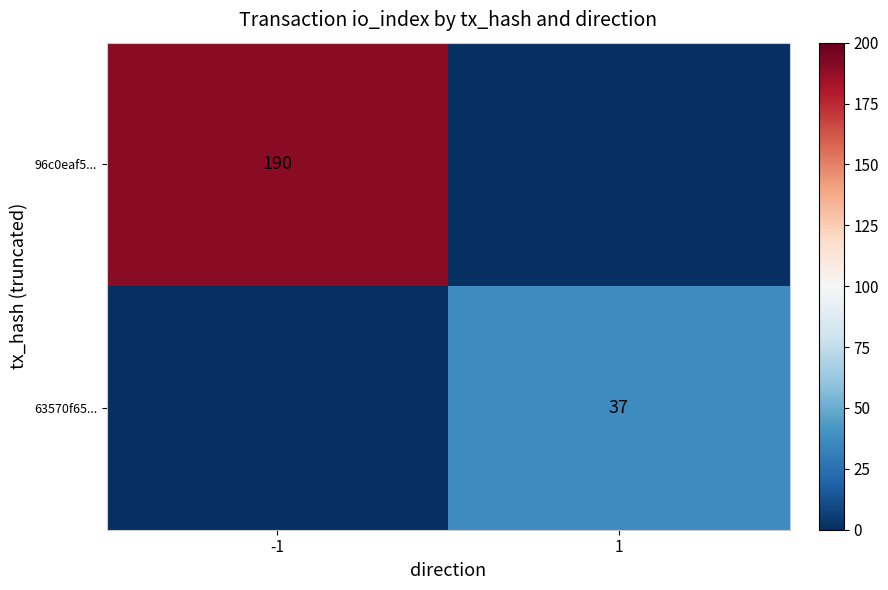

The value of 96c0eaf5... at -1 is 190. True or false?

True